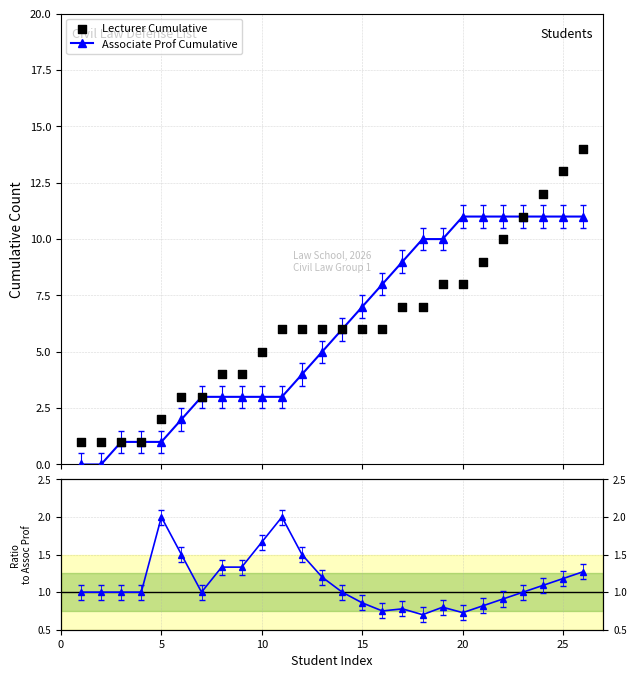

At how many categories does at least one series exceed 1?

22